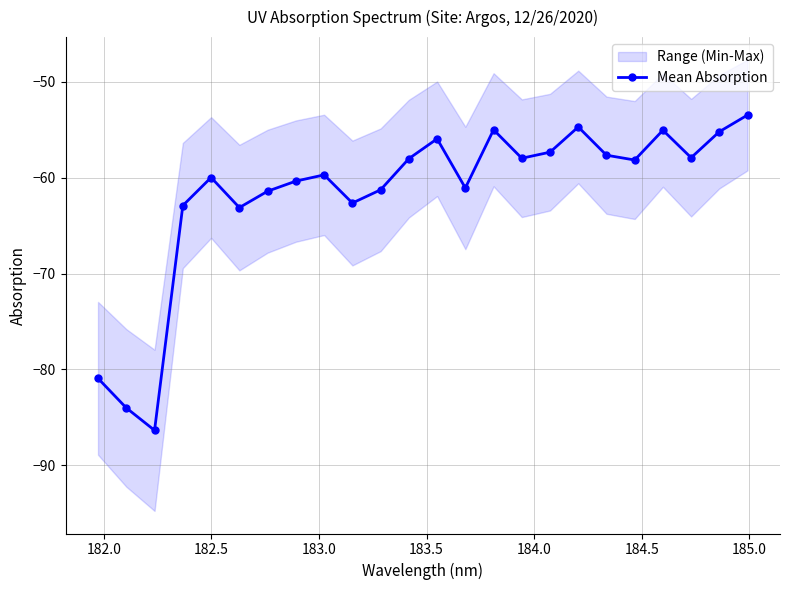

True or false: Mean Absorption has more than 2 interior local peaks.

True